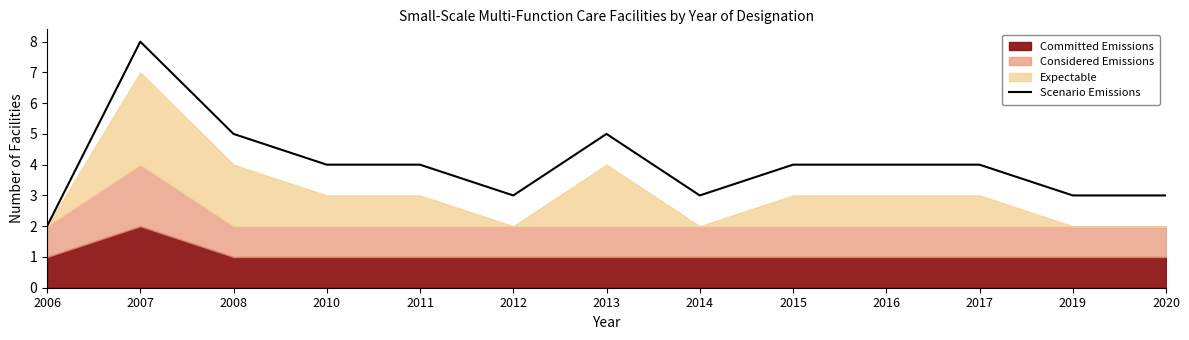

What is the difference between the second highest and minimum values?

3